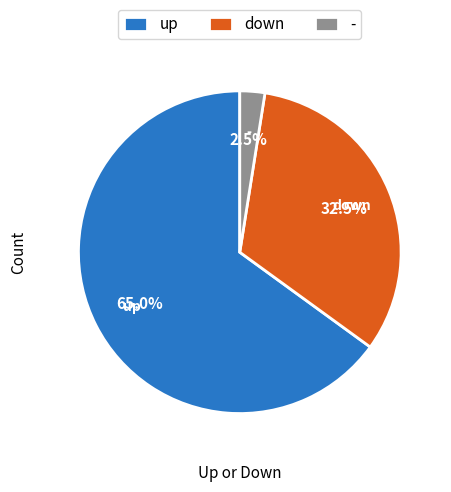

Does any single category account for the majority?

Yes